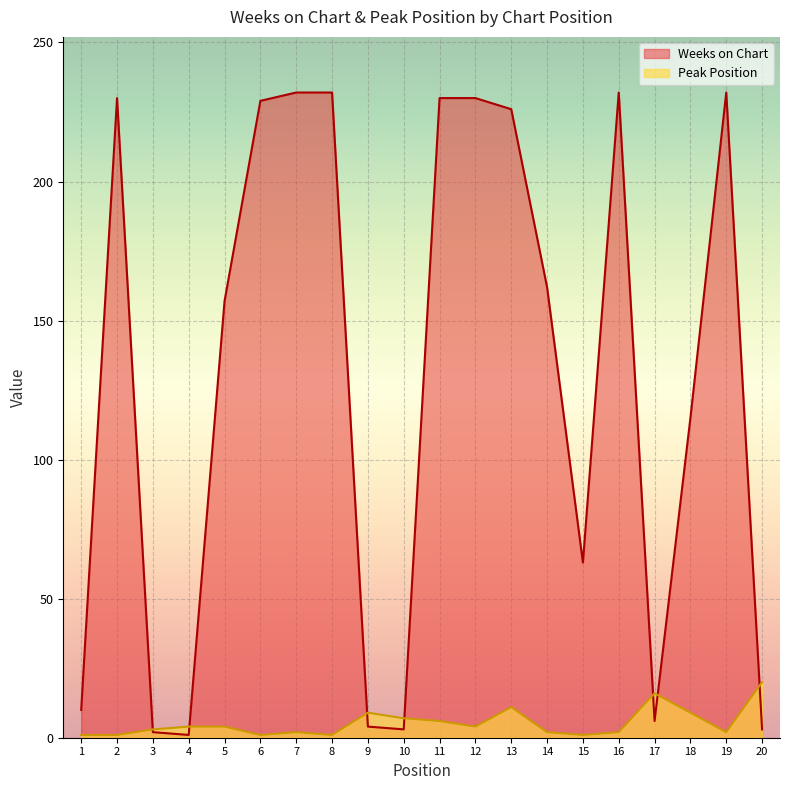

What is the greatest value displayed?

232